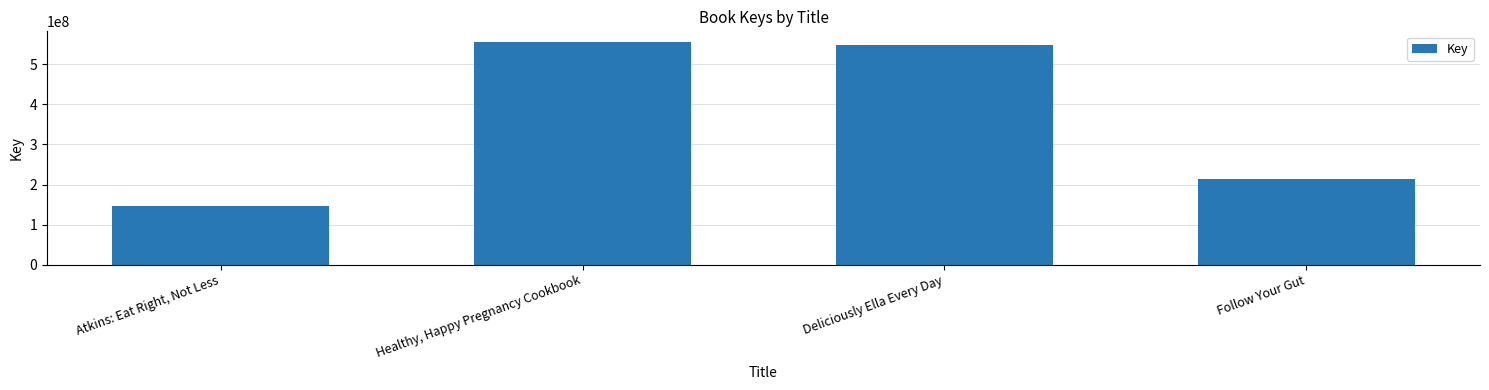

The chart shows a value of 872047599 at Deliciously Ella Every Day. True or false?

False